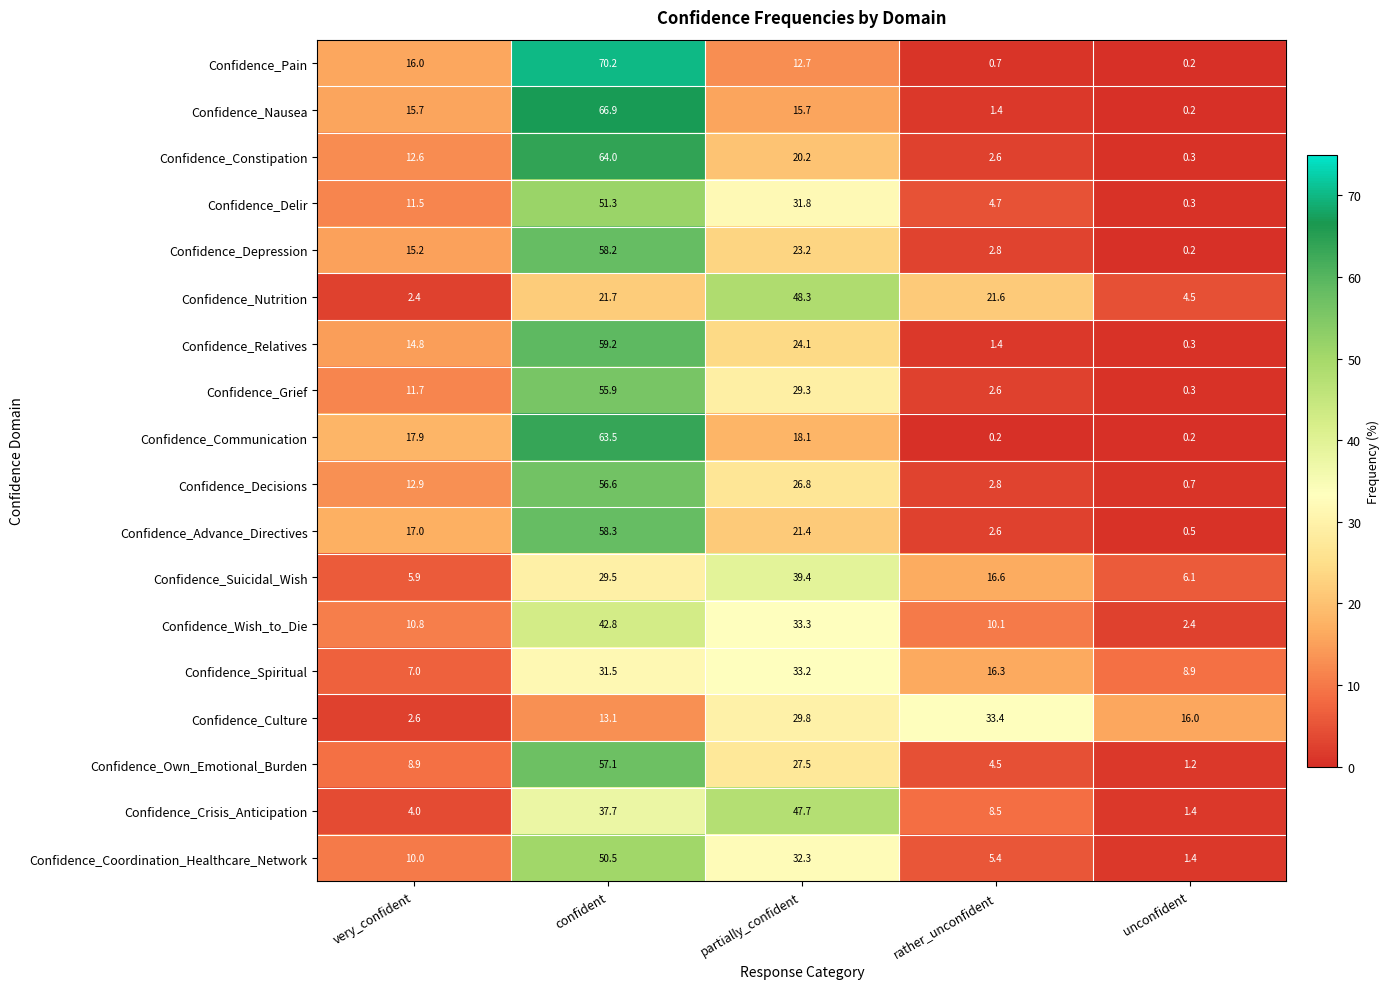

At which category is the sum across all series the highest?

confident